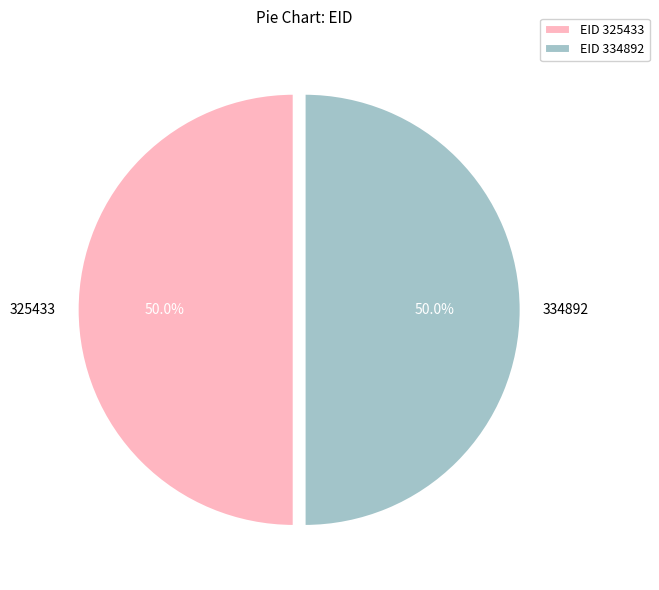

Approximately how many times larger is the value at 334892 compared to 325433?

1.0